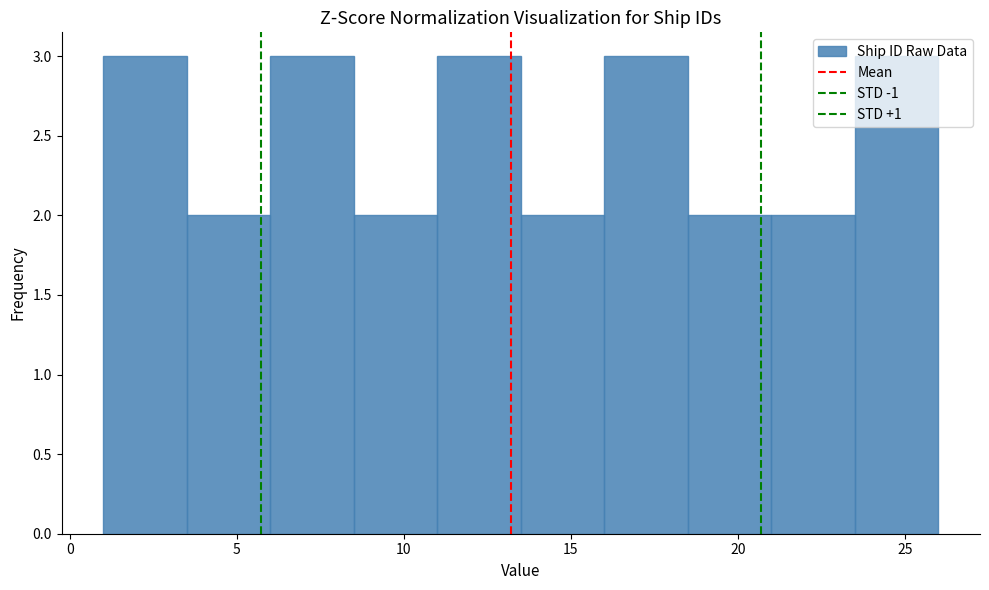

Reading left to right, transcribe this chart: for each bar, give the range it covers on the x-axis and its height. The values are not printed on the chart, so give them approximately, as read against the axis.

1.0 to 3.5: 3
3.5 to 6.0: 2
6.0 to 8.5: 3
8.5 to 11.0: 2
11.0 to 13.5: 3
13.5 to 16.0: 2
16.0 to 18.5: 3
18.5 to 21.0: 2
21.0 to 23.5: 2
23.5 to 26.0: 3